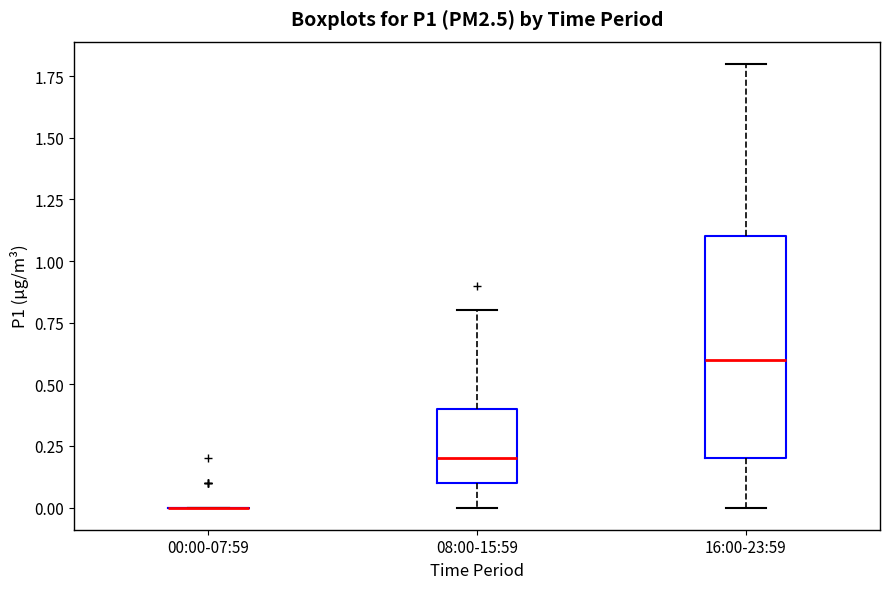

Reading left to right, read every box against the y-axis: the position of its median line, the range the box covers, and the ends of its whiskers. The values are not printed on the chart, so give them approximately, as read against the axis.

00:00-07:59: box collapsed to a line at 0.0, whiskers 0.0 to 0.0
08:00-15:59: median 0.2, box 0.1 to 0.4, whiskers 0.0 to 0.8
16:00-23:59: median 0.6, box 0.2 to 1.1, whiskers 0.0 to 1.8